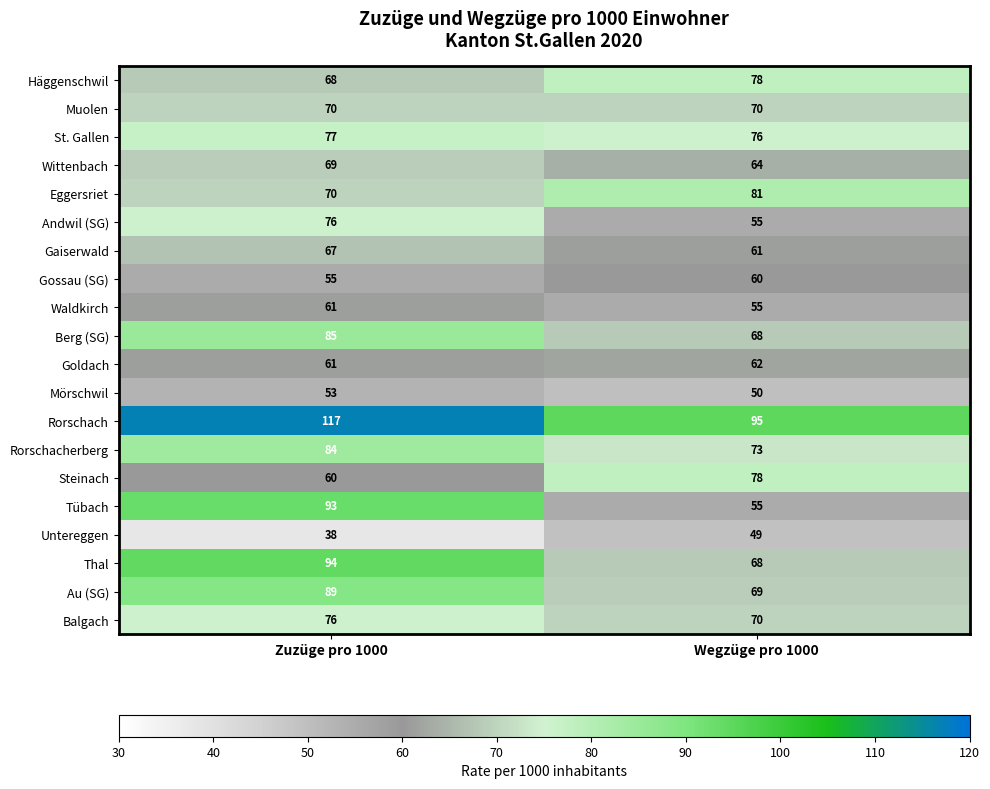

Rank the categories by Rorschach value from highest to lowest.

Zuzüge pro 1000, Wegzüge pro 1000